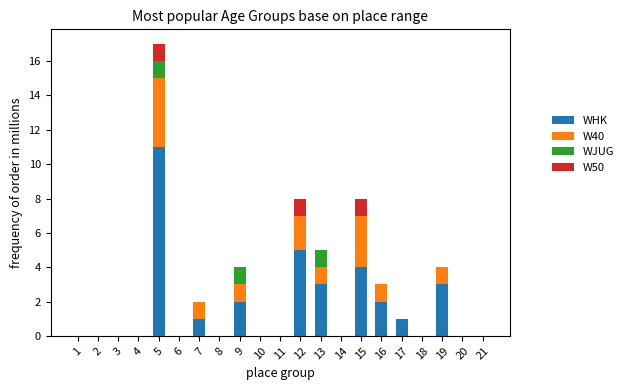

Count the number of categories in the chart.

21